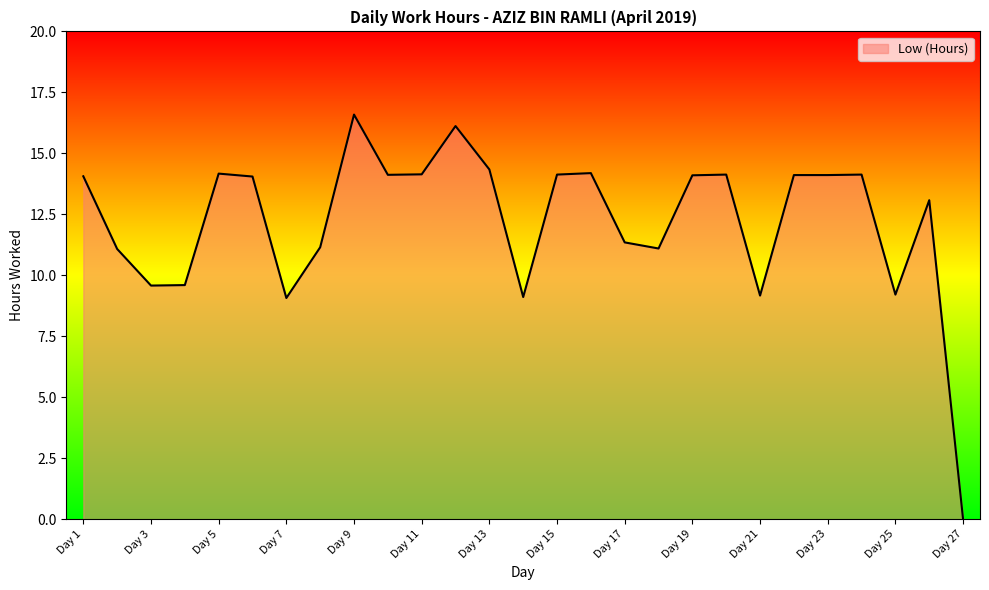

True or false: there are more than 2 points higher than both neighbors.

True